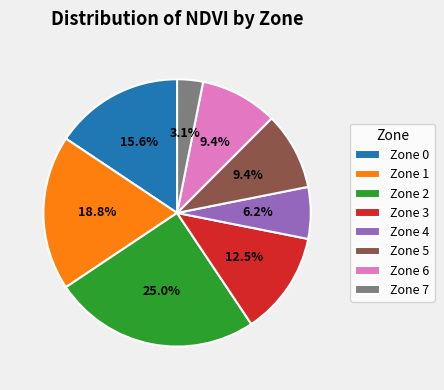

Which has a higher value, Zone 0 or Zone 7?

Zone 0